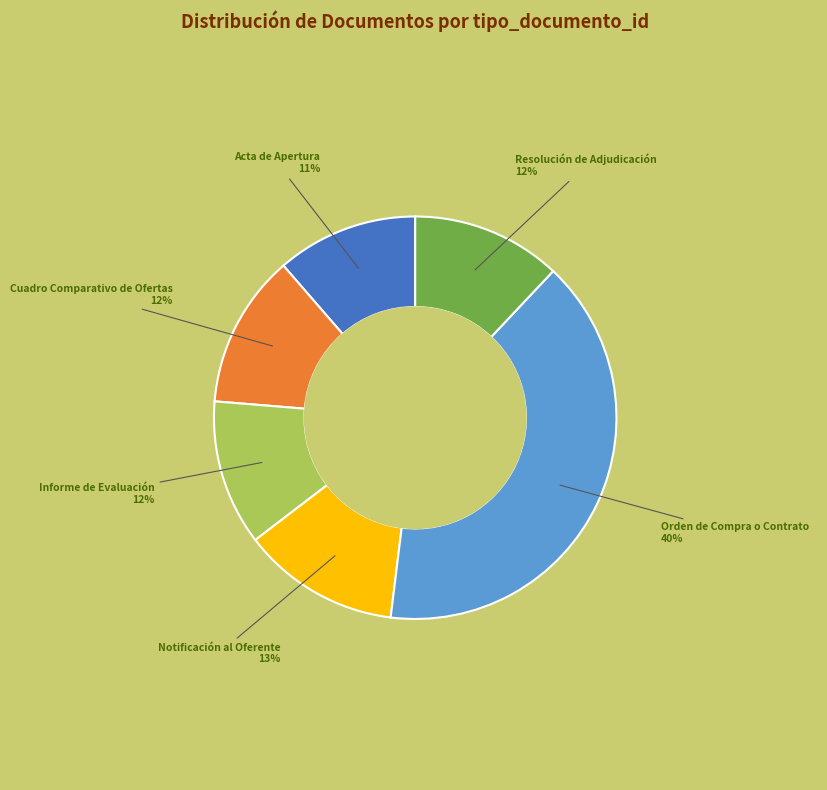

Count the number of slices in the pie.

6